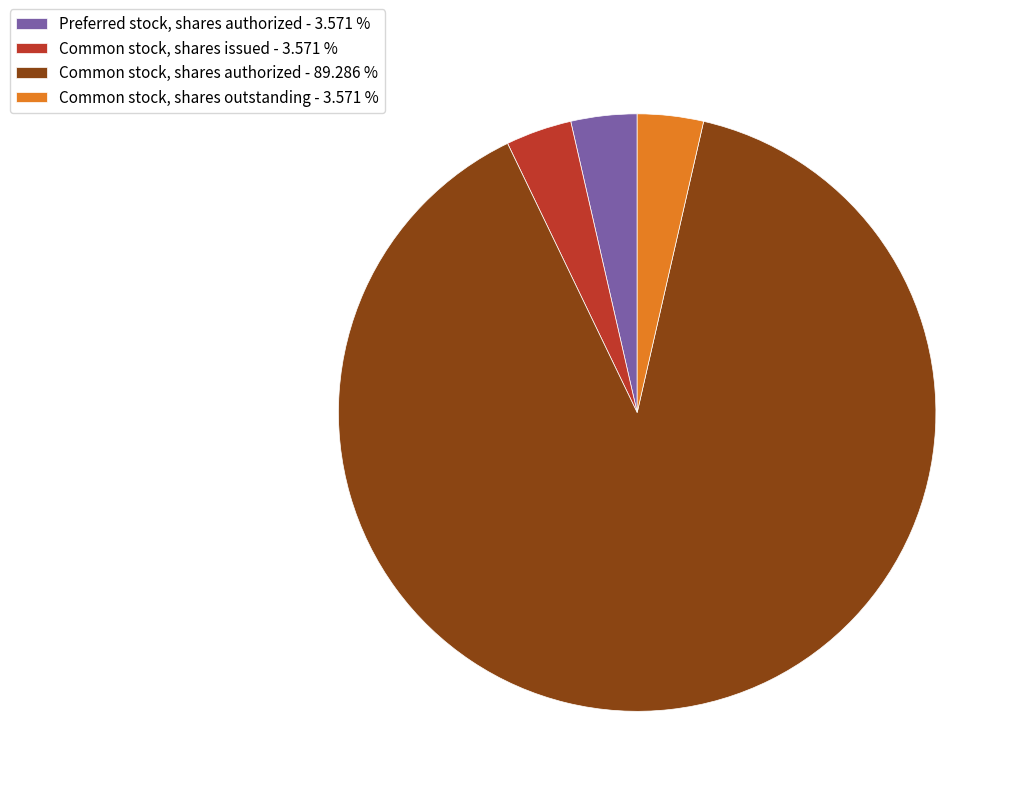

Approximately how many times larger is the value at Common stock, shares issued - 3.571 % compared to Preferred stock, shares authorized - 3.571 %?

1.0